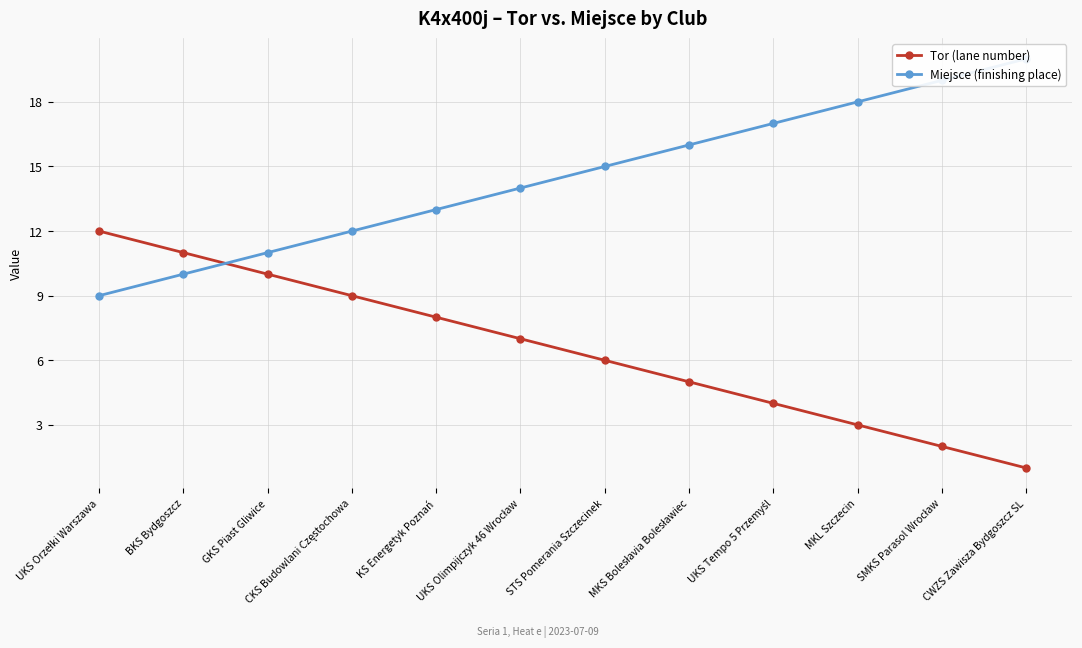

How many values in the Miejsce (finishing place) series are below 15?

6